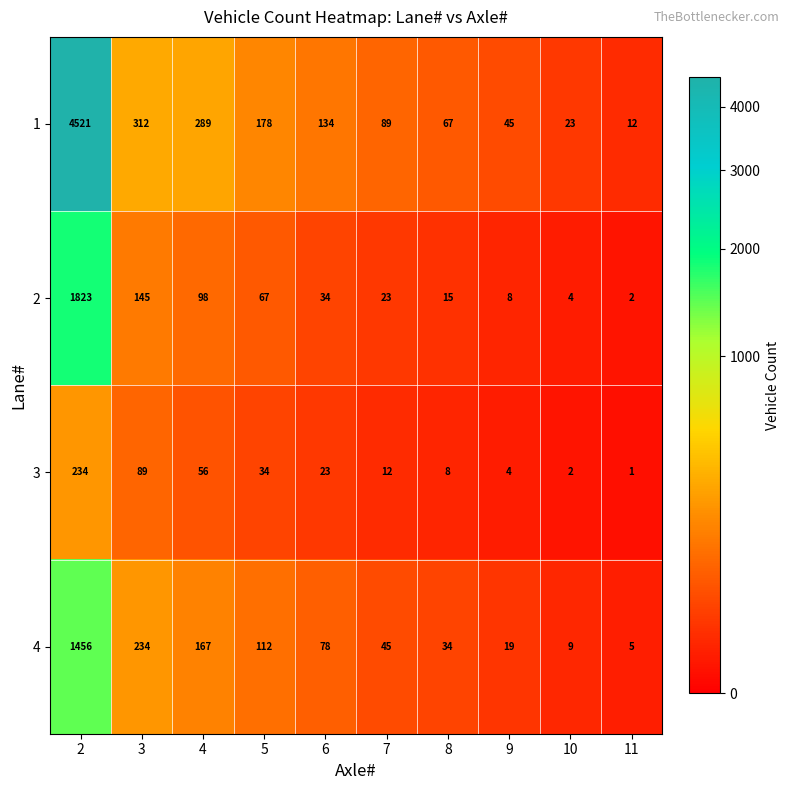

Rank the series at 9 from lowest to highest value.

3, 2, 4, 1